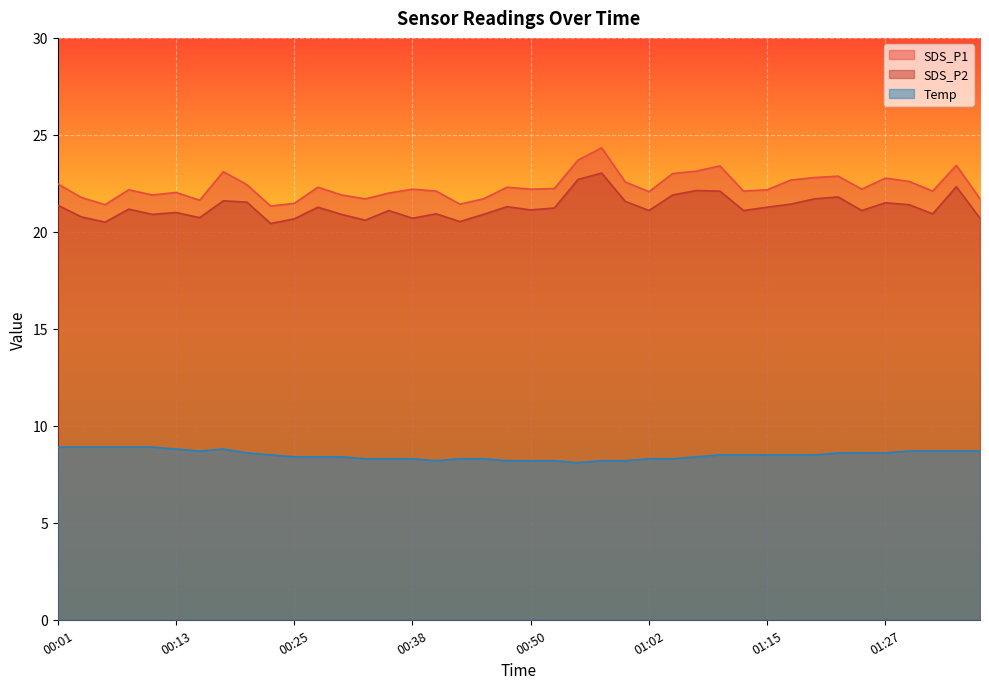

True or false: Temp and SDS_P1 intersect in this chart.

False